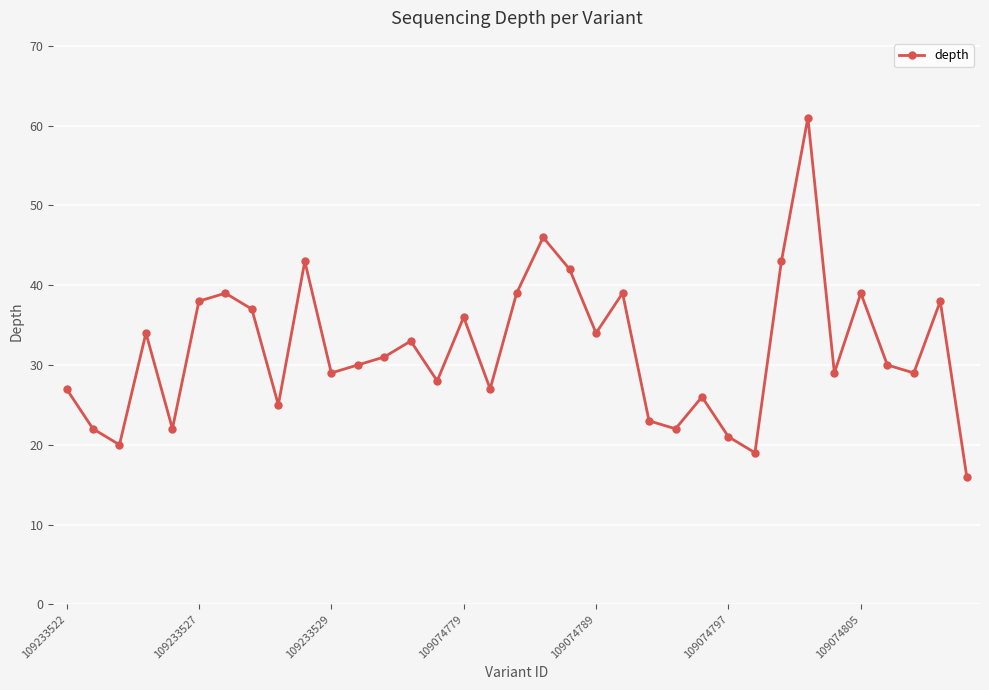

What is the value of the 8th point from the left?

37